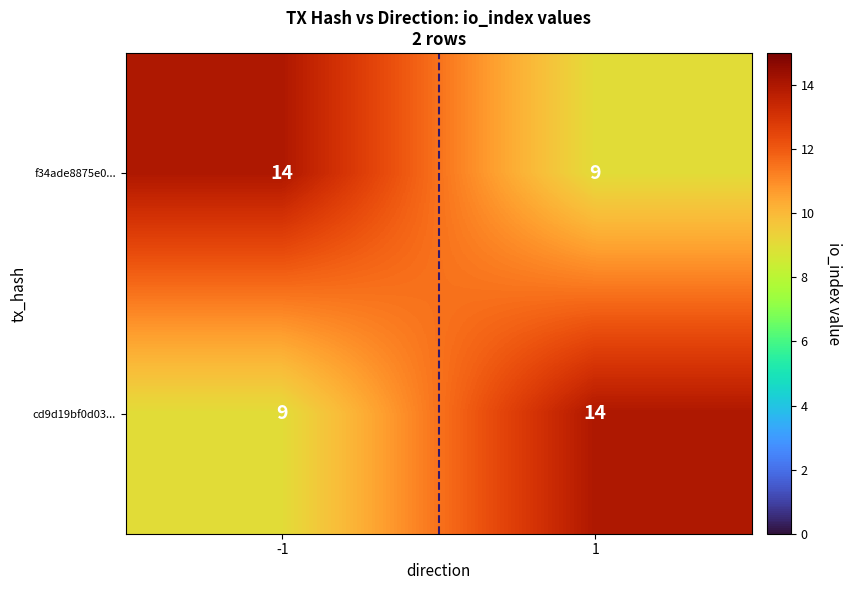

Is it true that cd9d19bf0d03... equals 14 at 1?

True